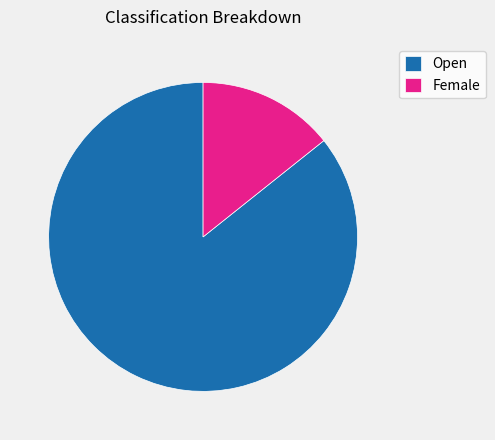

What is the majority slice?

Open